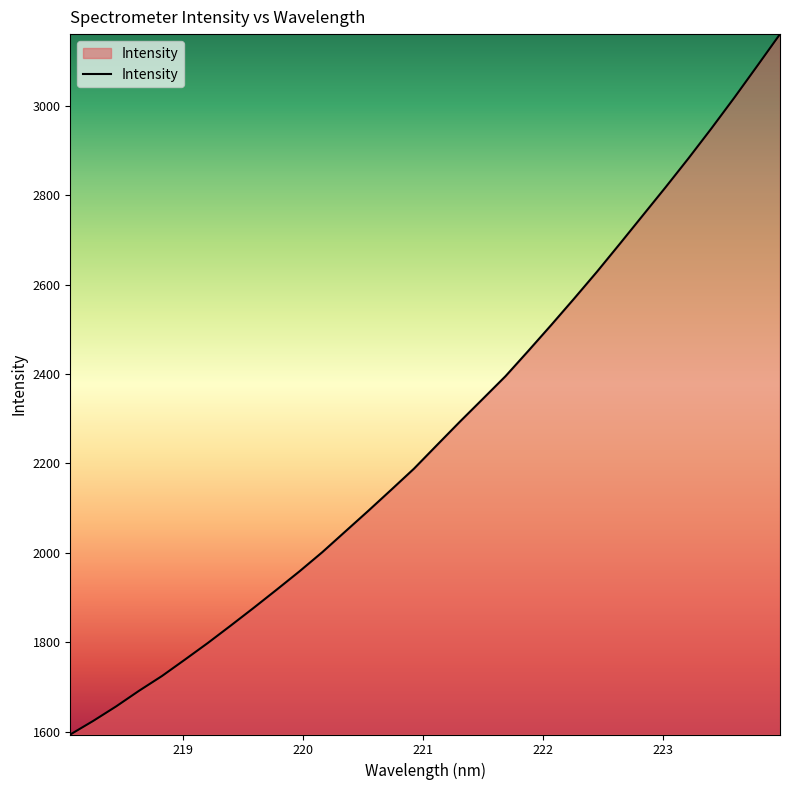

What is the smallest value displayed?

1593.5